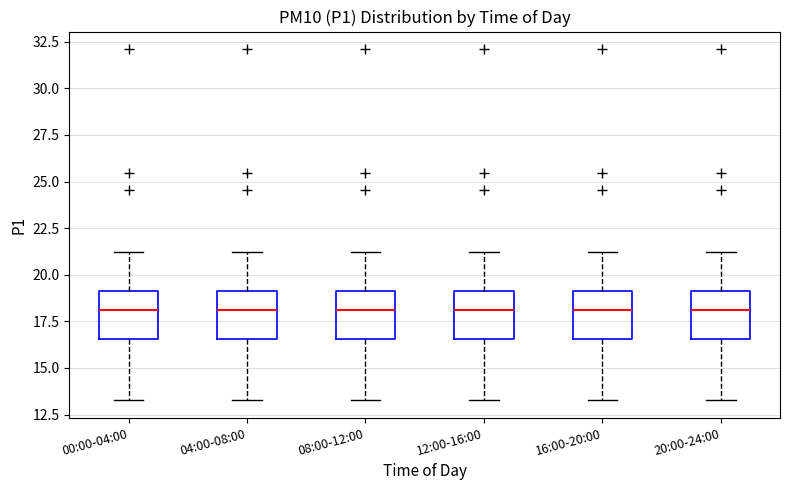

Reading left to right, read every box against the y-axis: the position of its median line, the range the box covers, and the ends of its whiskers. The values are not printed on the chart, so give them approximately, as read against the axis.

00:00-04:00: median 18.0, box 16.5 to 19.0, whiskers 13.5 to 21.0
04:00-08:00: median 18.0, box 16.5 to 19.0, whiskers 13.5 to 21.0
08:00-12:00: median 18.0, box 16.5 to 19.0, whiskers 13.5 to 21.0
12:00-16:00: median 18.0, box 16.5 to 19.0, whiskers 13.5 to 21.0
16:00-20:00: median 18.0, box 16.5 to 19.0, whiskers 13.5 to 21.0
20:00-24:00: median 18.0, box 16.5 to 19.0, whiskers 13.5 to 21.0